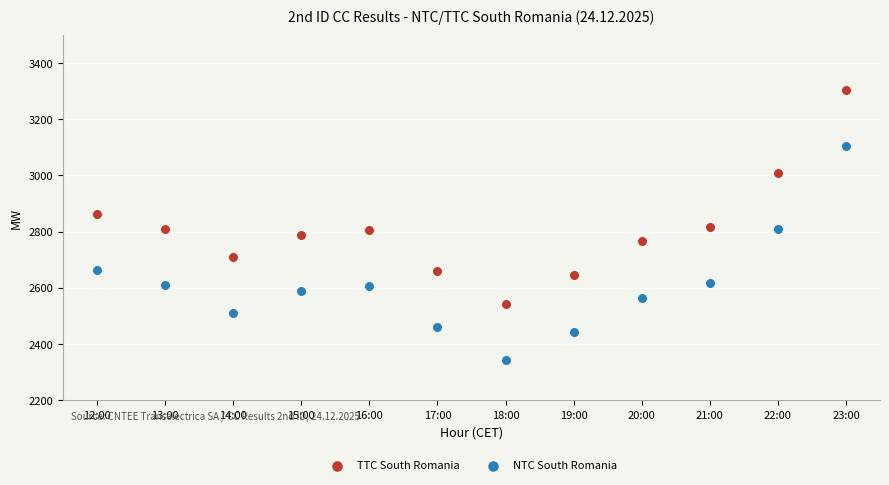

Which series reaches the maximum Y coordinate?

TTC South Romania